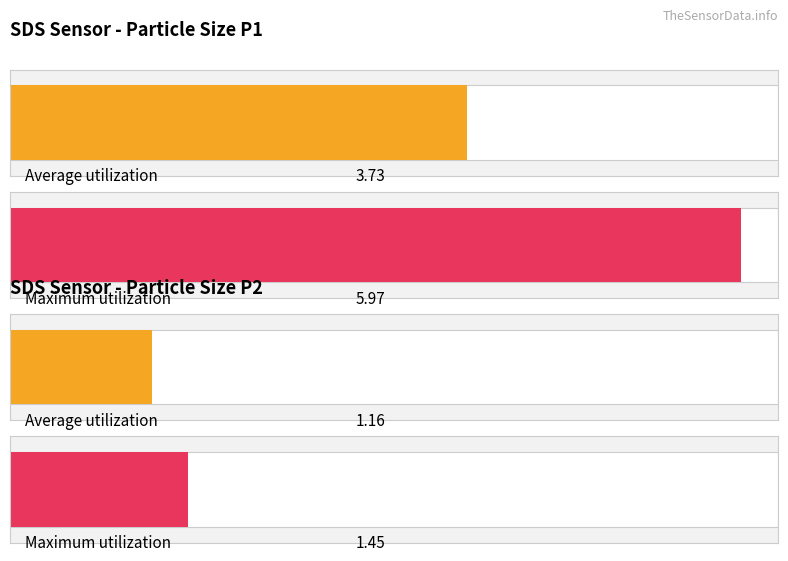

At which label does Maximum utilization first exceed 5?

SDS_P1